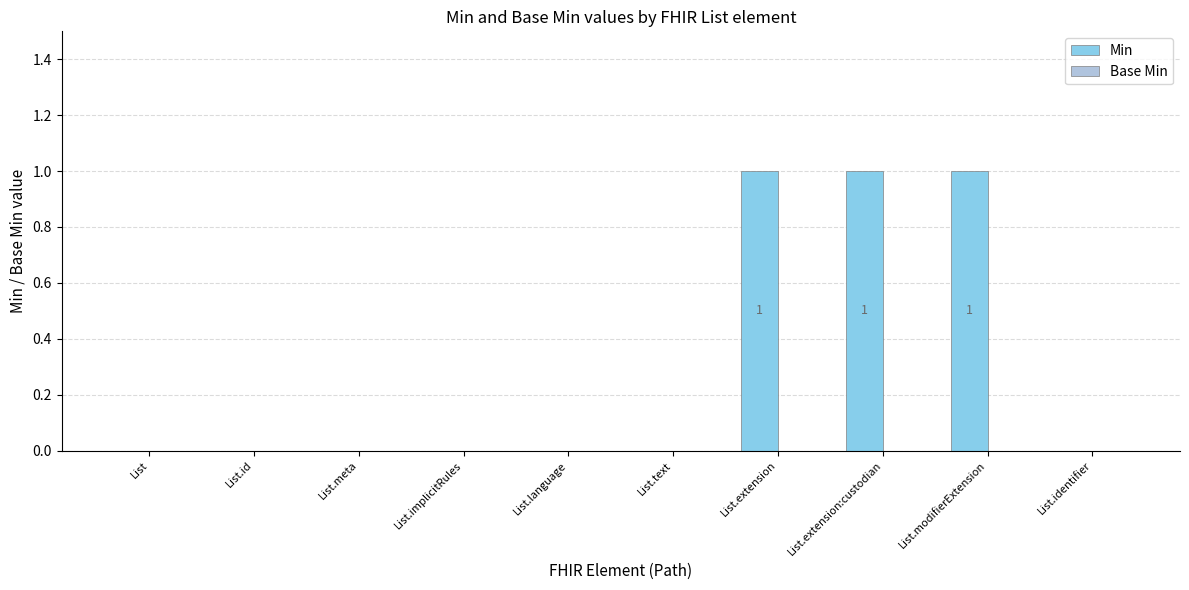

Between List.extension and List.text, which is larger?

List.extension